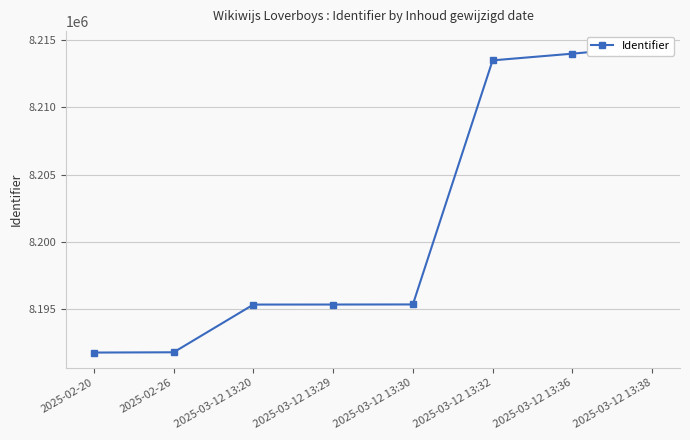

What is the label of the 4th point from the right?

2025-03-12 13:30